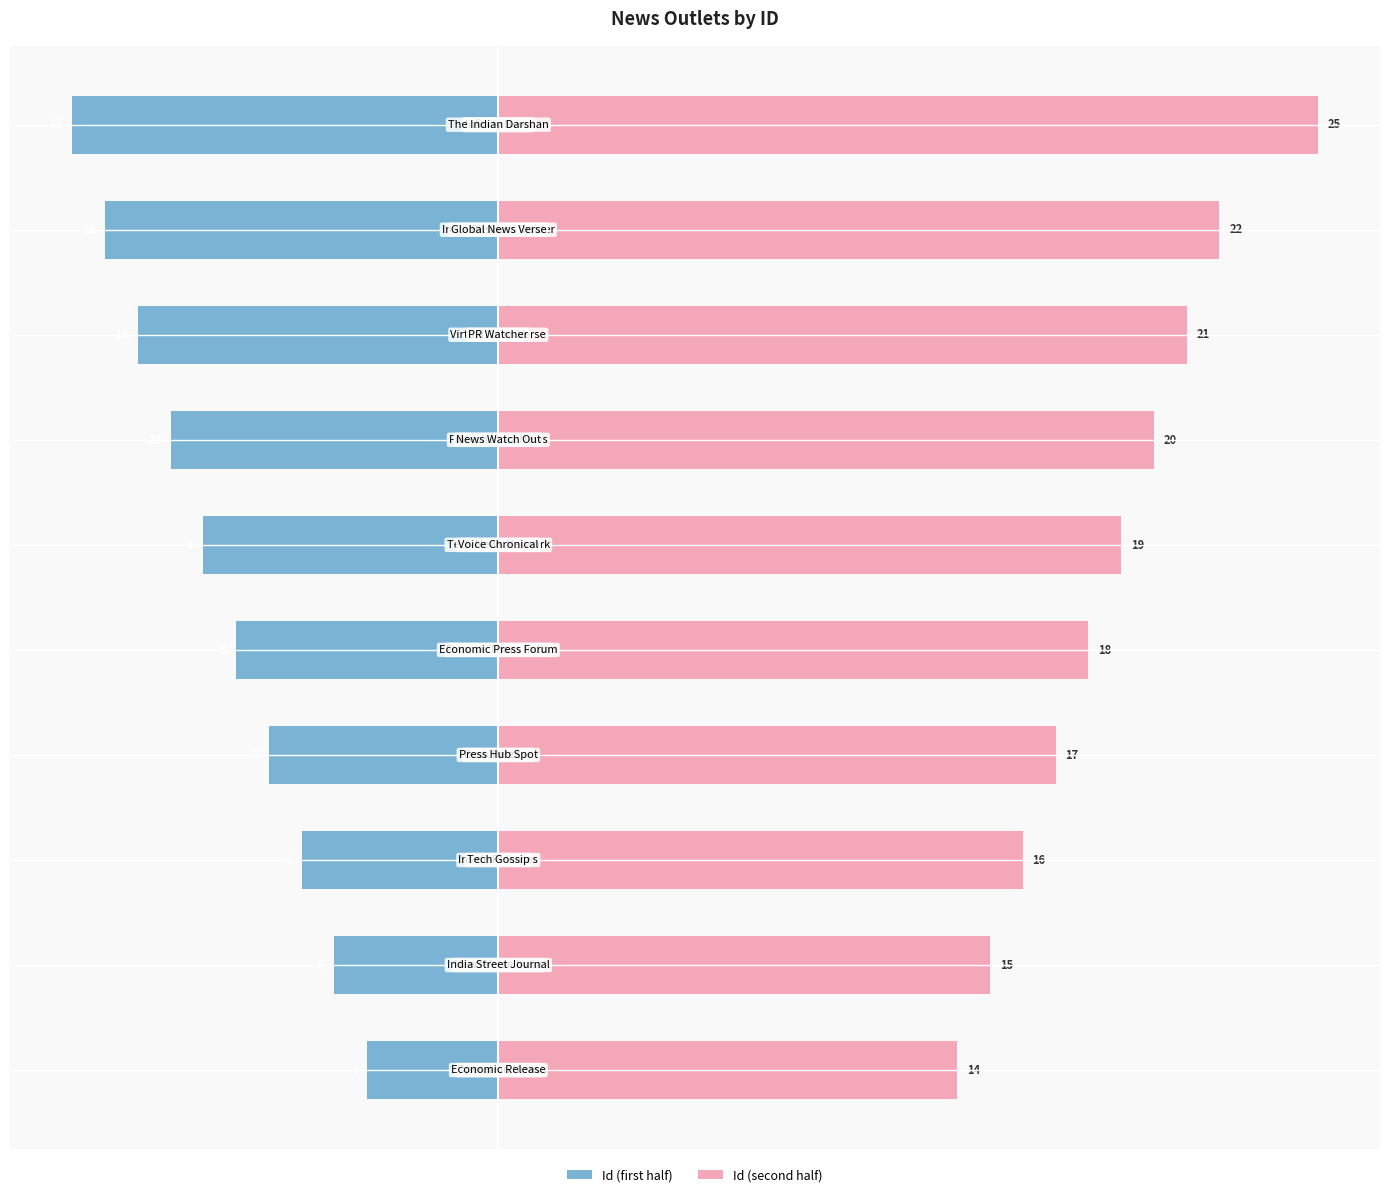

True or false: Id (first half) has a value of -12 at 3.

False